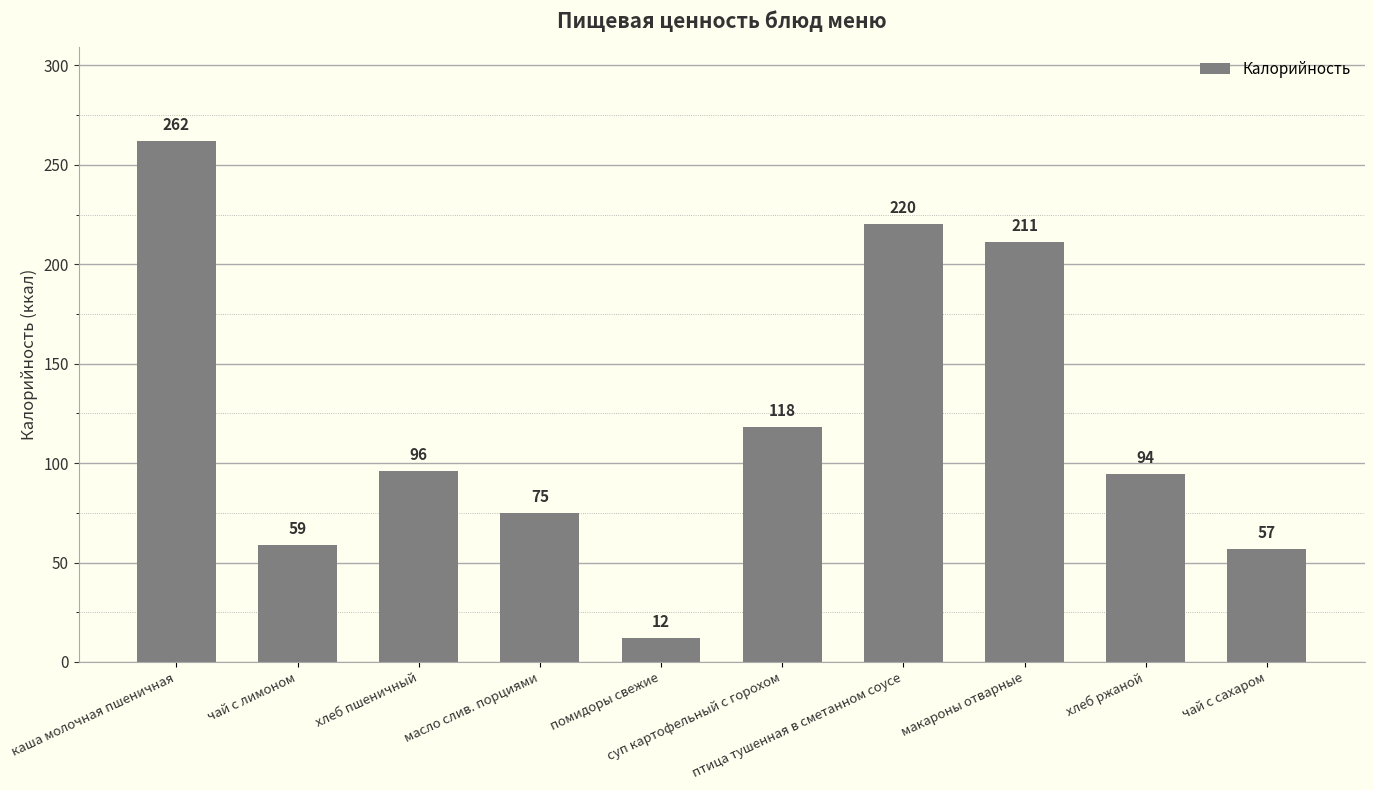

What is the approximate value at суп картофельный с горохом?

118.0